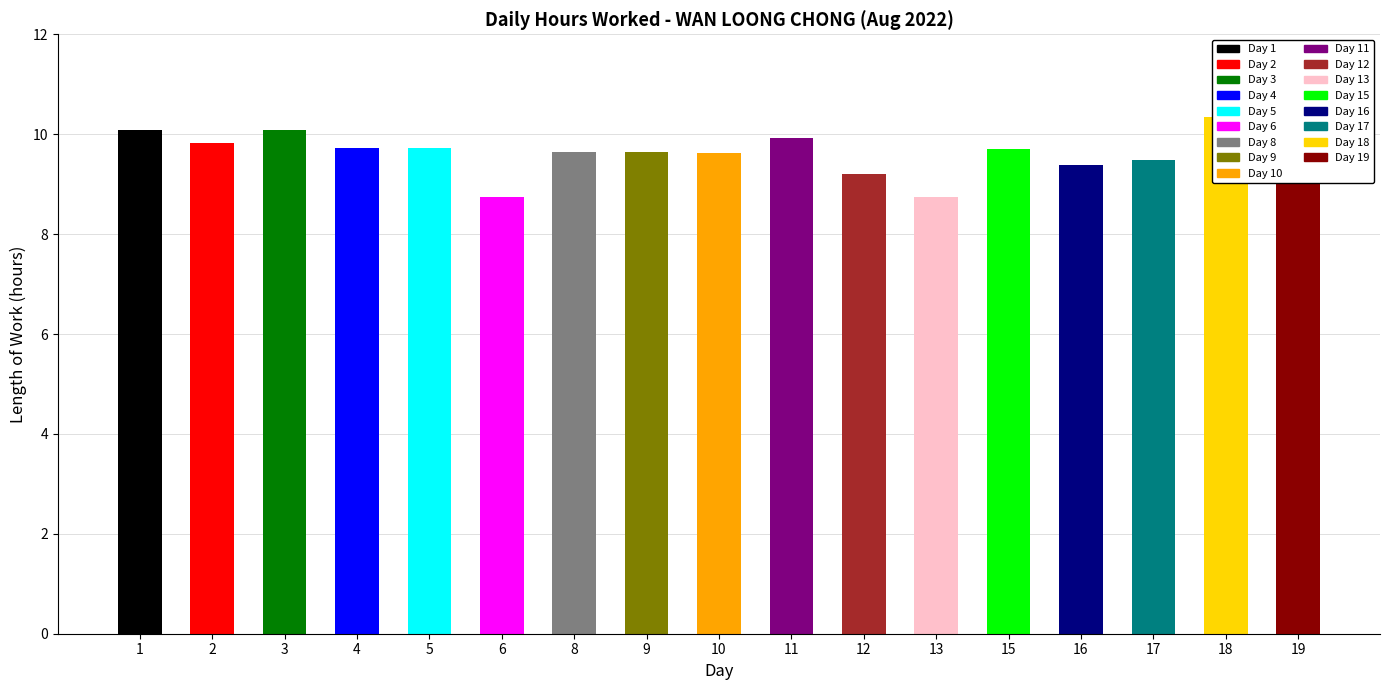

Is it true that the value at 15 is 9.7?

True